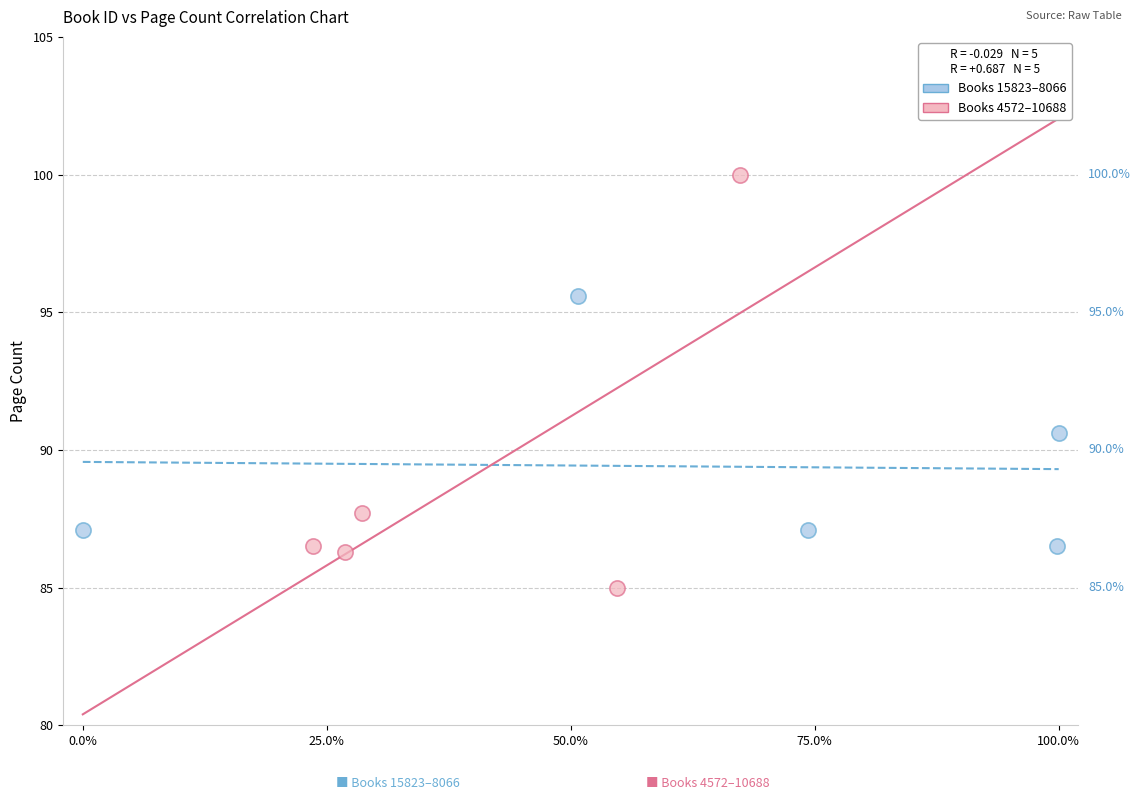

Which series contains the lowest Y value?

Books 4572–10688